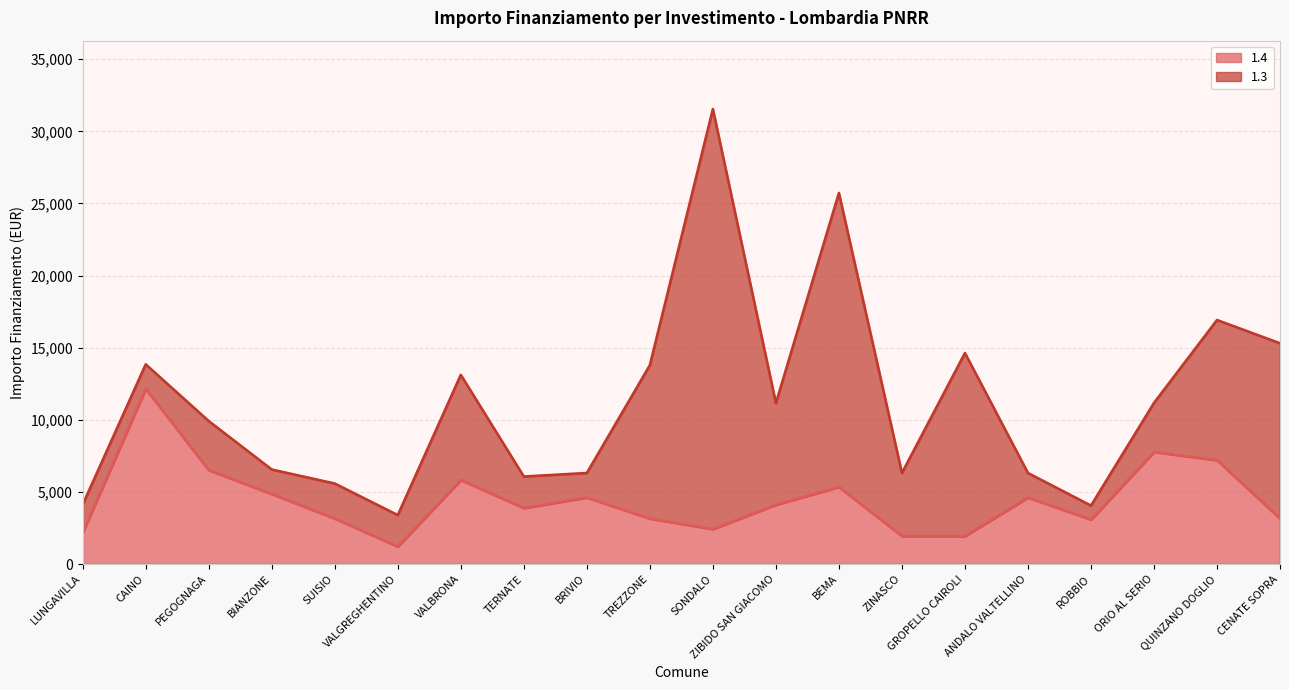

Rank the categories by value from highest to lowest.

CAINO, ORIO AL SERIO, QUINZANO DOGLIO, PEGOGNAGA, VALBRONA, BEMA, BIANZONE, BRIVIO, ANDALO VALTELLINO, ZIBIDO SAN GIACOMO, TERNATE, SUISIO, TREZZONE, CENATE SOPRA, ROBBIO, SONDALO, LUNGAVILLA, ZINASCO, GROPELLO CAIROLI, VALGREGHENTINO